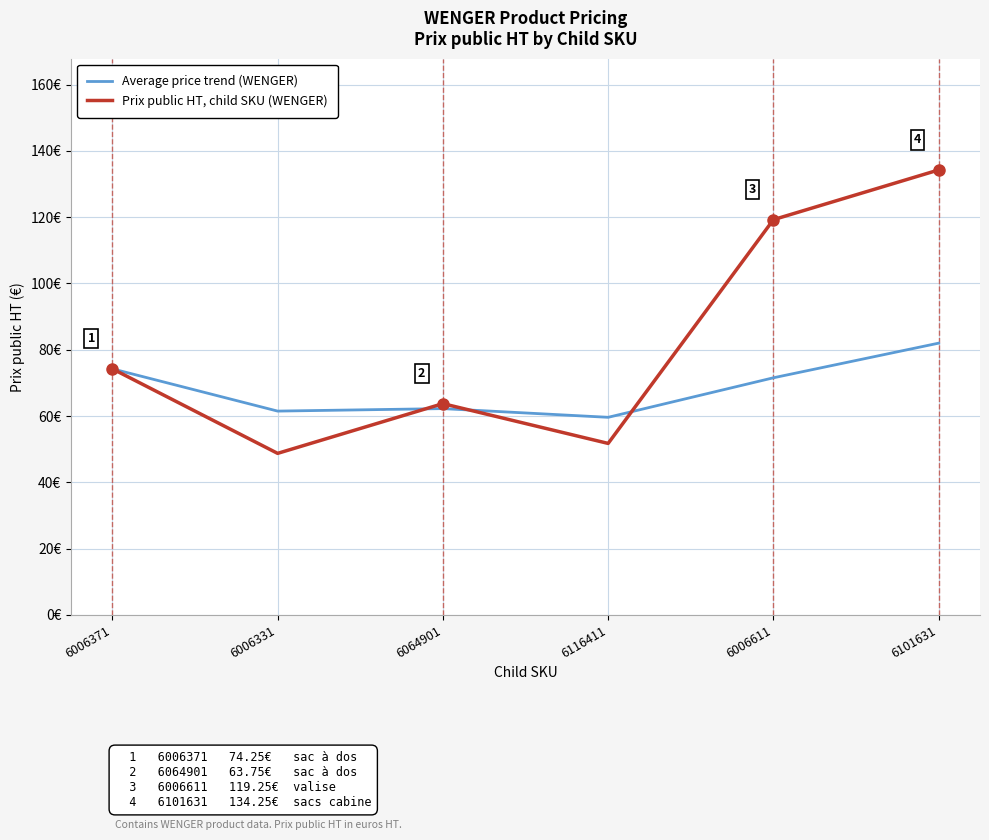

What is the average value of the Average price trend (WENGER) series?

68.5